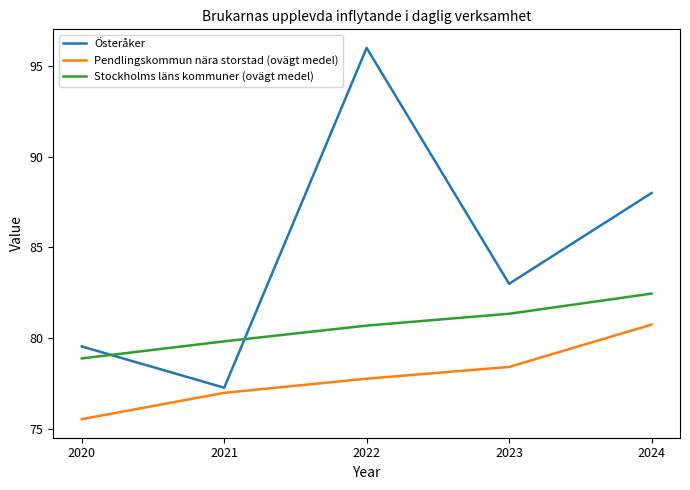

What is the difference between the maximum and second lowest values in the Österåker series?

16.5